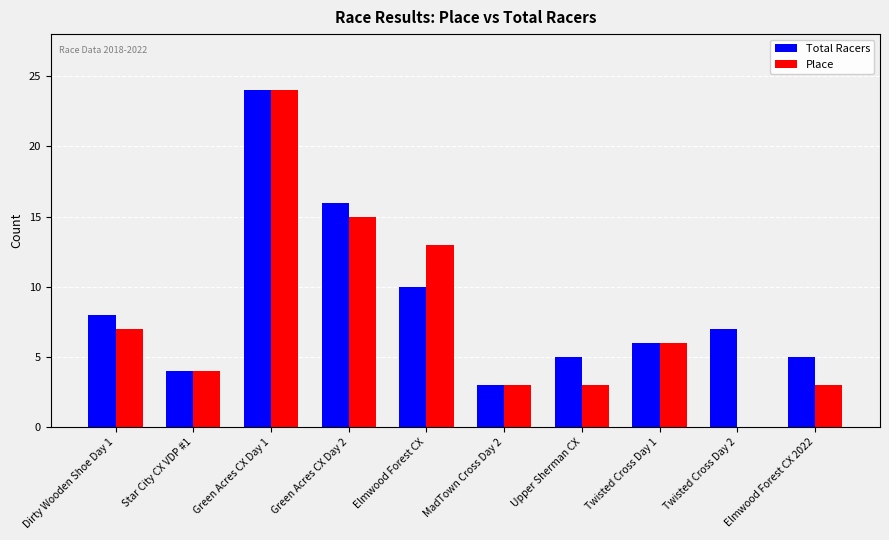

Where does the Total Racers series first go above 7?

Dirty Wooden Shoe Day 1